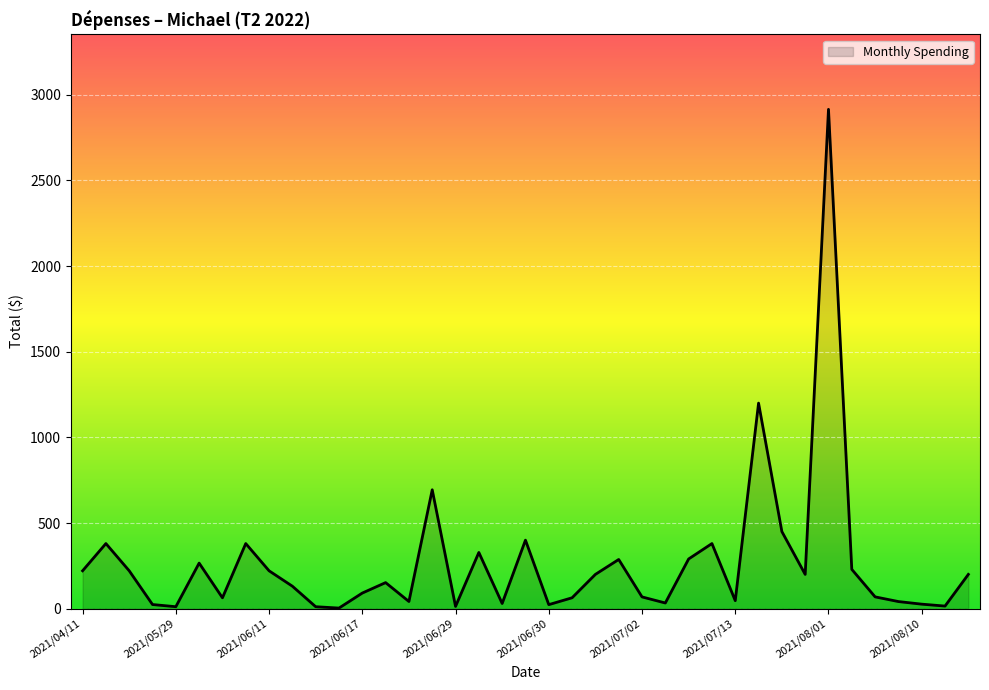

What is the difference between the maximum and minimum values?

2912.0